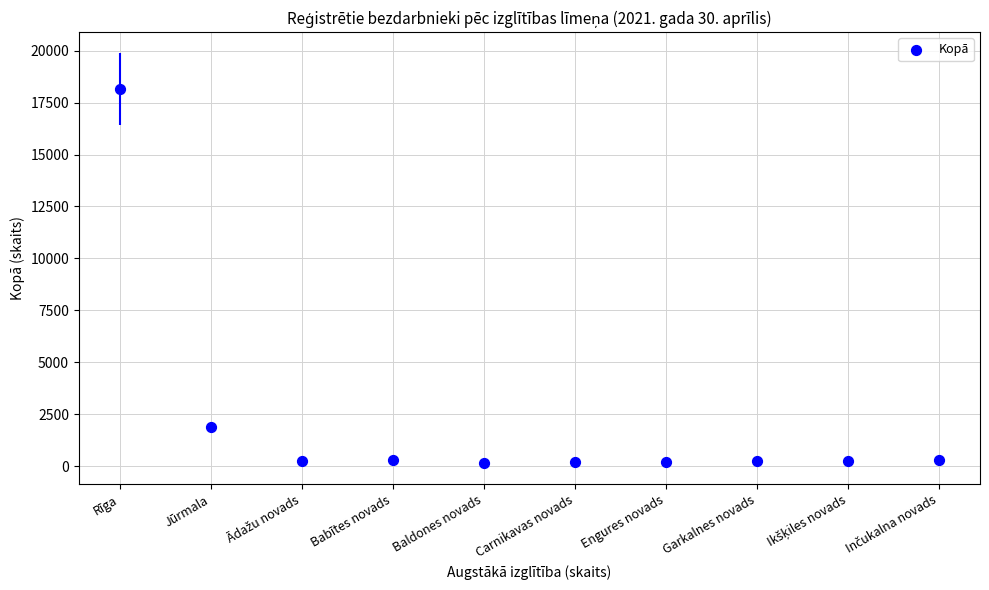

What is the range of Y values (max minus min)?

18023